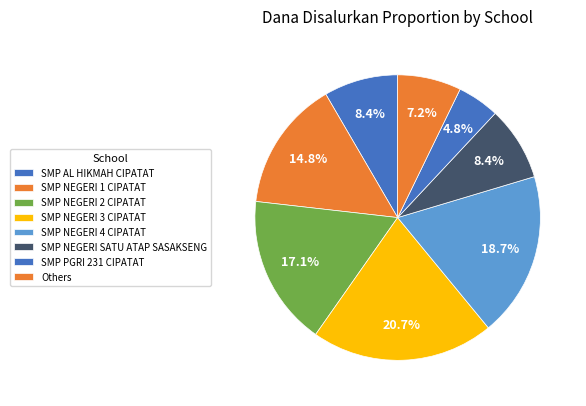

How many slices are in this pie chart?

8